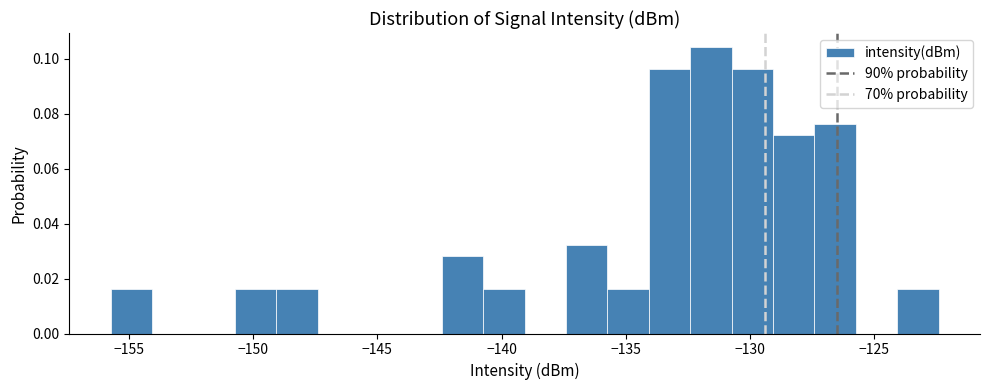

Read against the x-axis, roughly where is the centre of the tallest bar?

-131.5